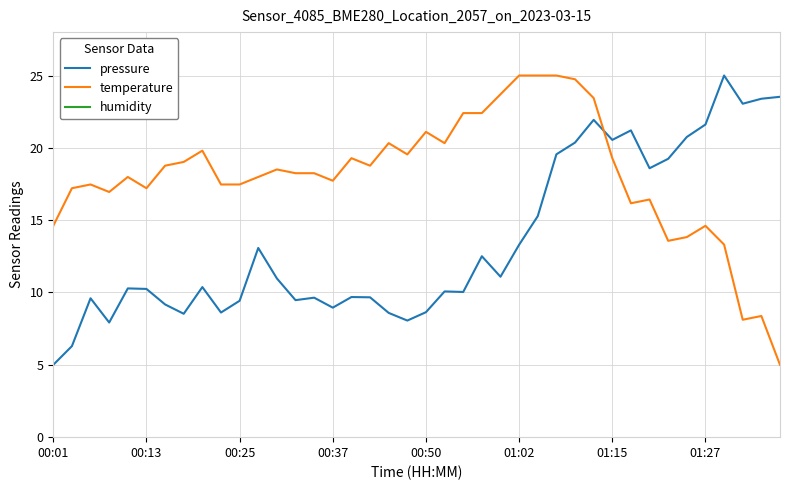

What is the average value of the temperature series?

18.1